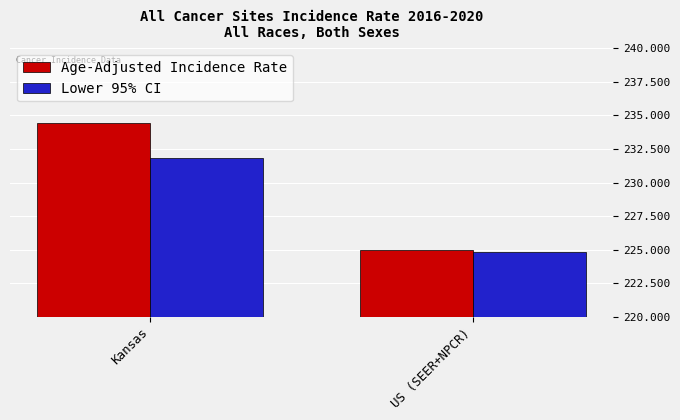

What is the sum of the Lower 95% CI values at US (SEER+NPCR) and Kansas?

456.6